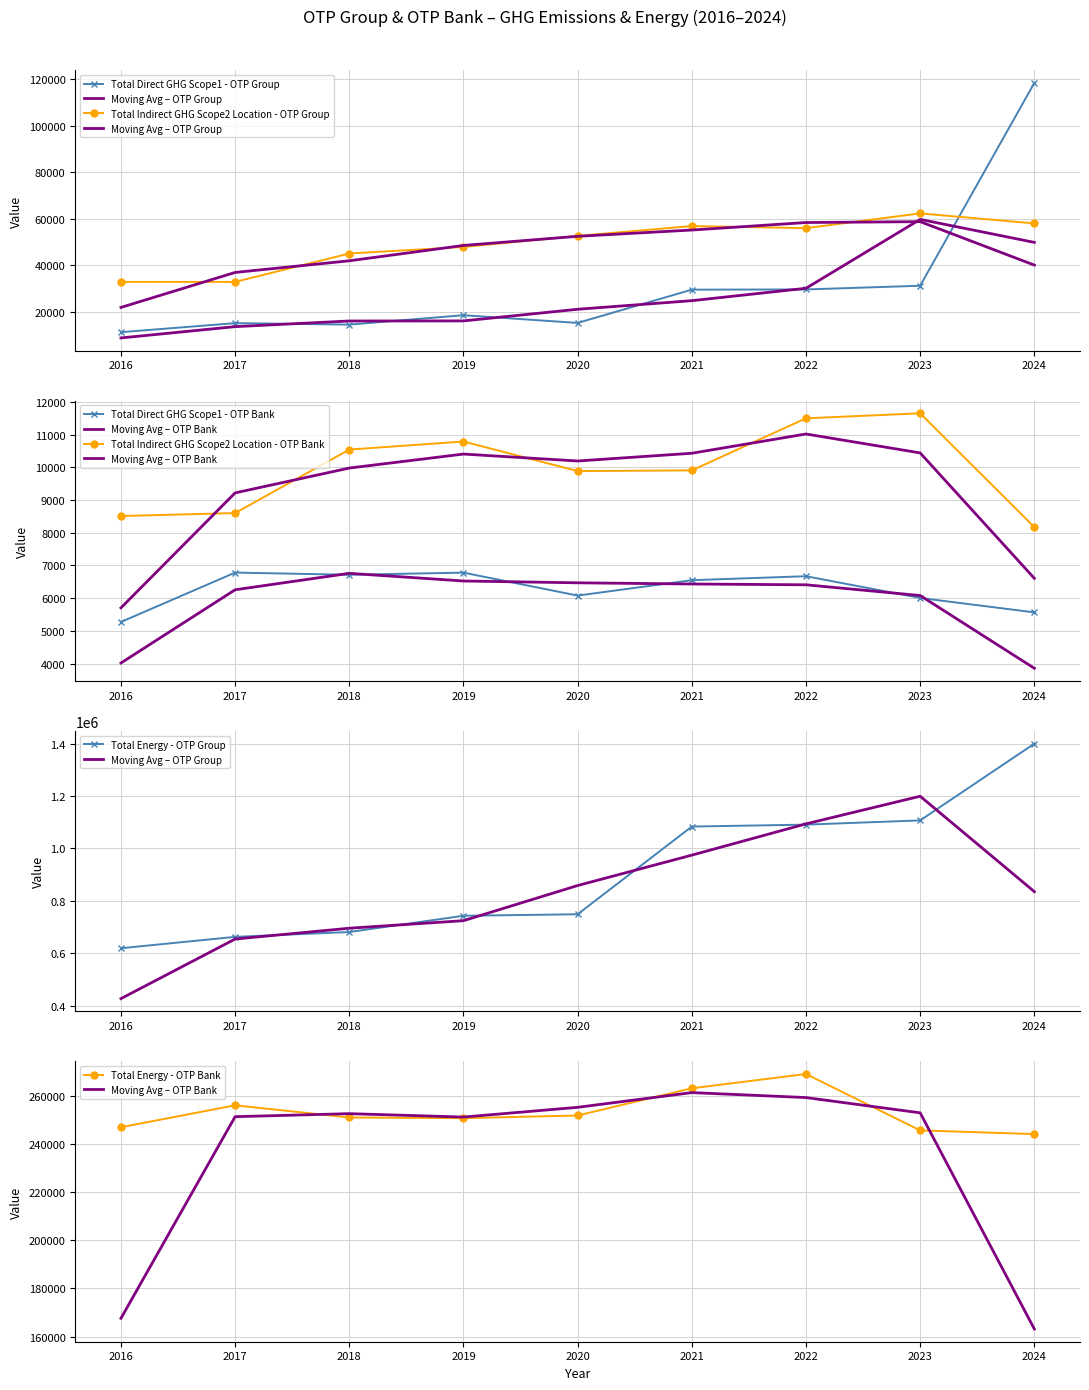

What is the difference between the maximum and minimum values in the Total Energy - OTP Bank series?

24922